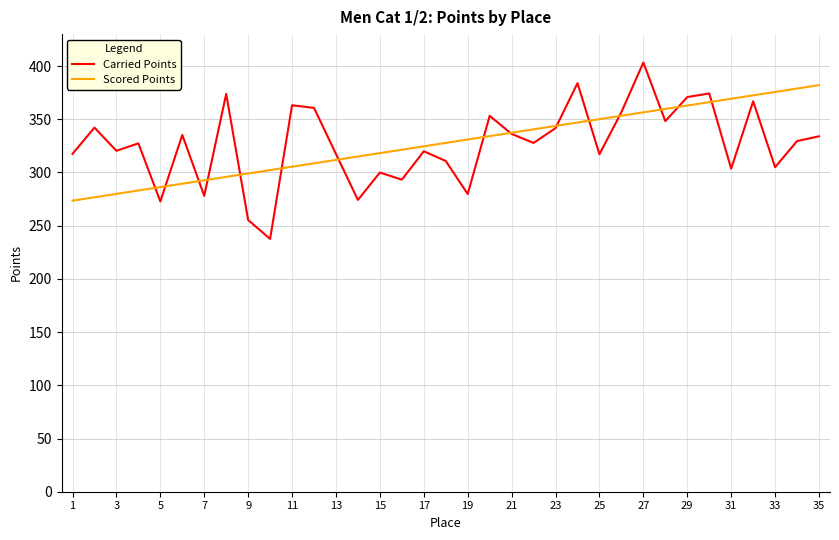

What is the difference between the second highest and second lowest values in the Carried Points series?

128.6